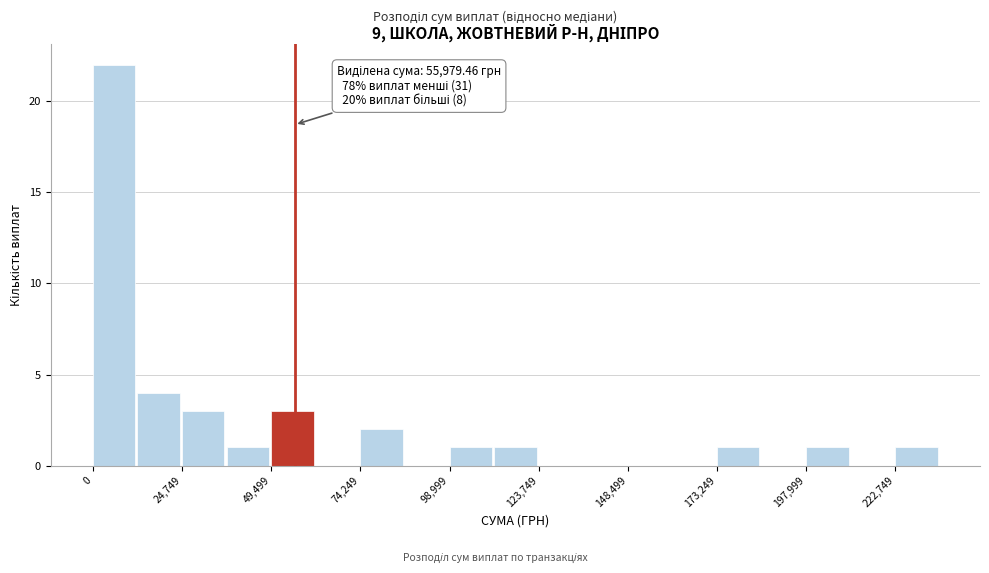

Read against the x-axis, roughly where is the centre of the tallest bar?

5000